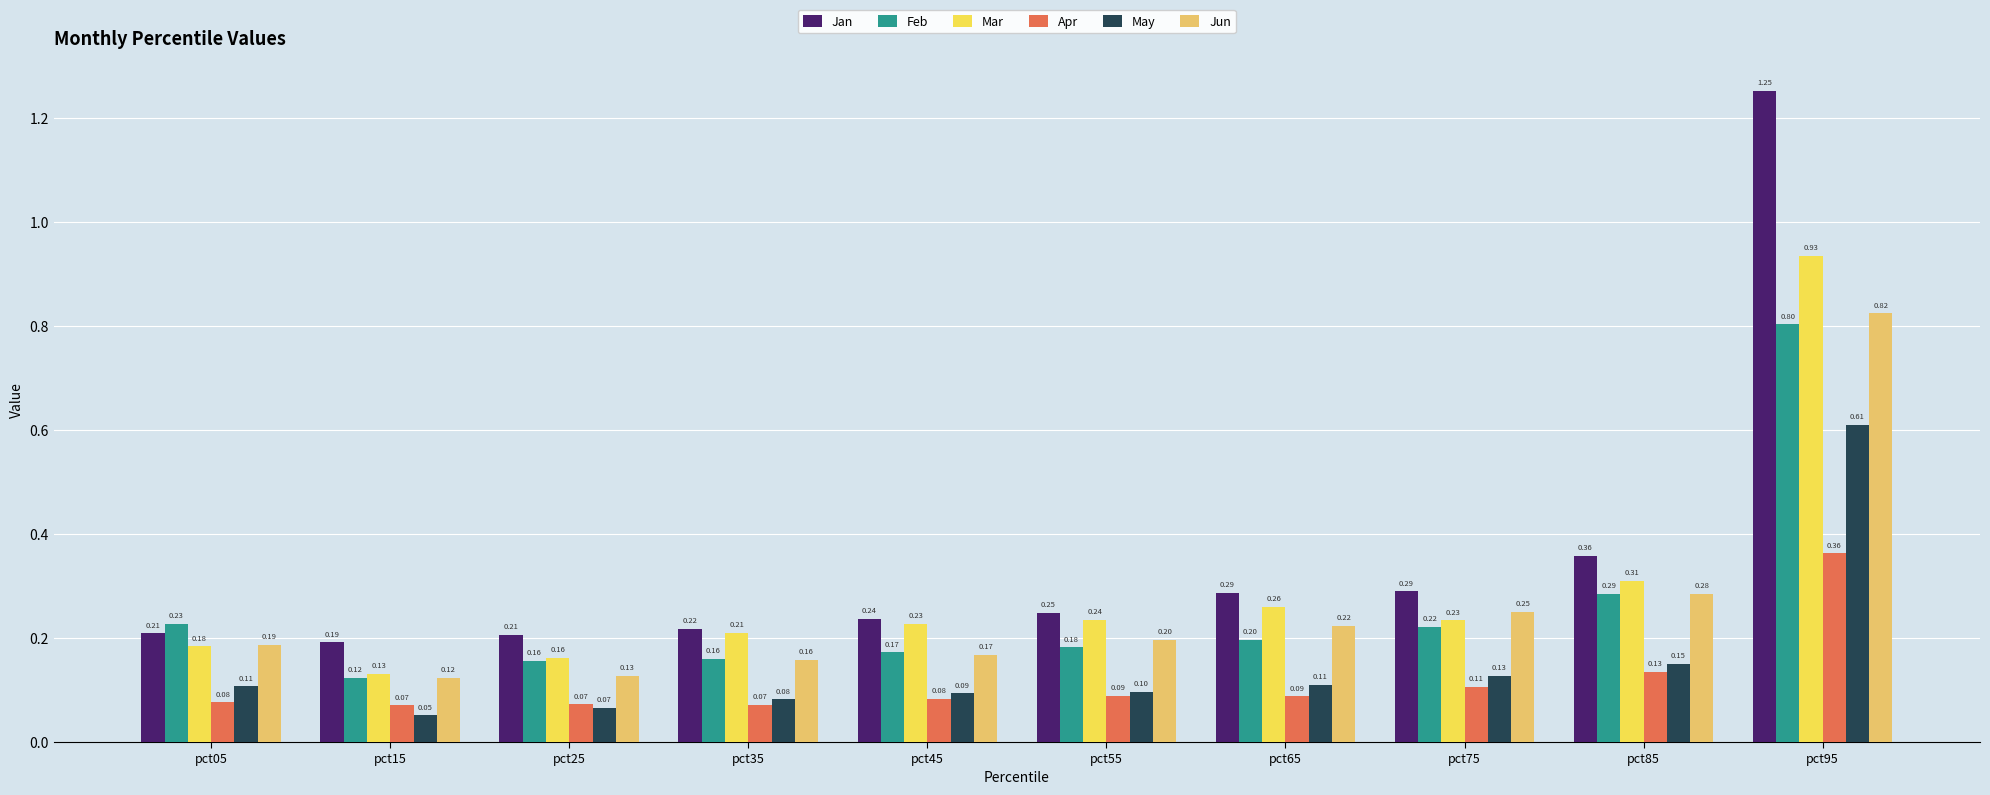

Which series changed the most between pct25 and pct75?

Jun